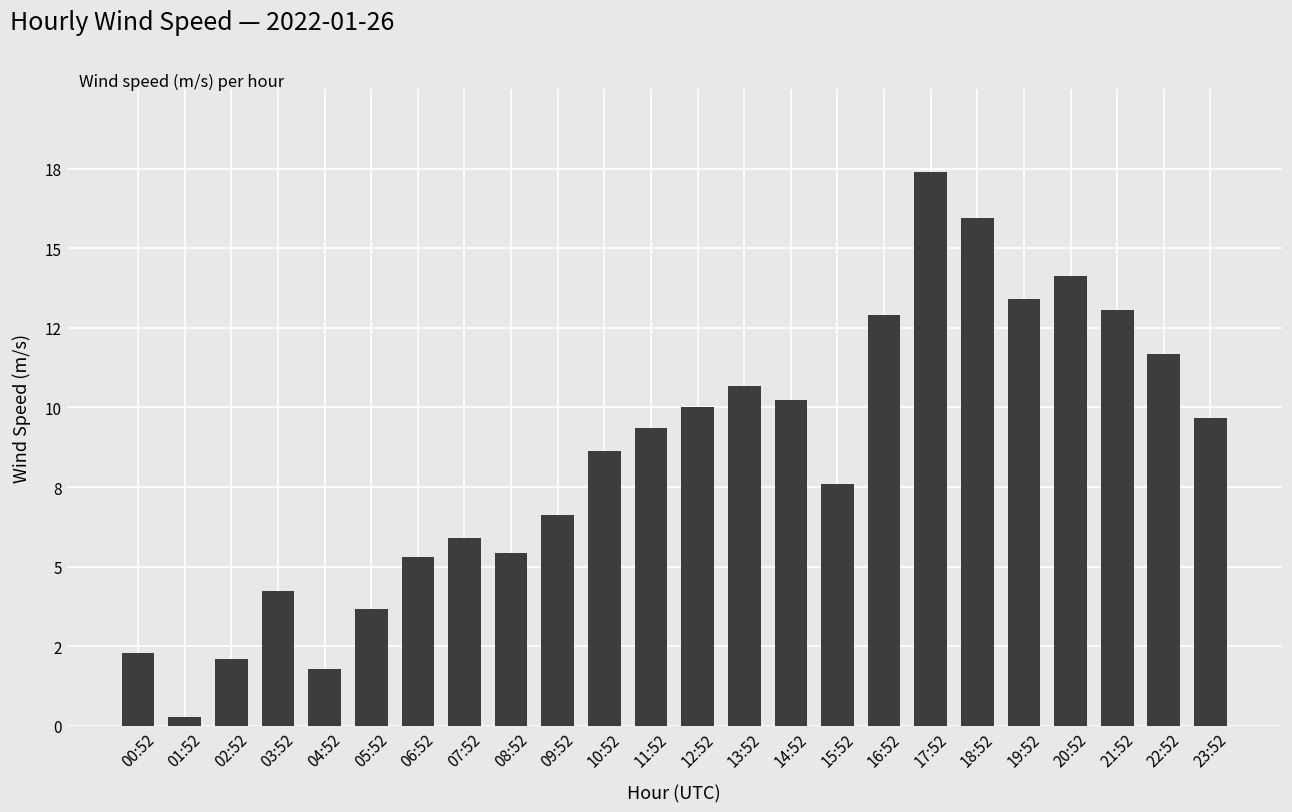

Does the chart contain any negative values?

No